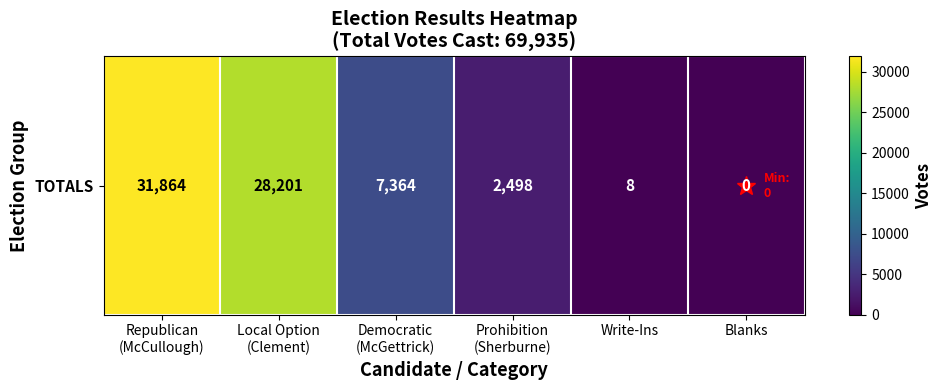

Rank the categories by value from lowest to highest.

Blanks, Write-Ins, Prohibition
(Sherburne), Democratic
(McGettrick), Local Option
(Clement), Republican
(McCullough)